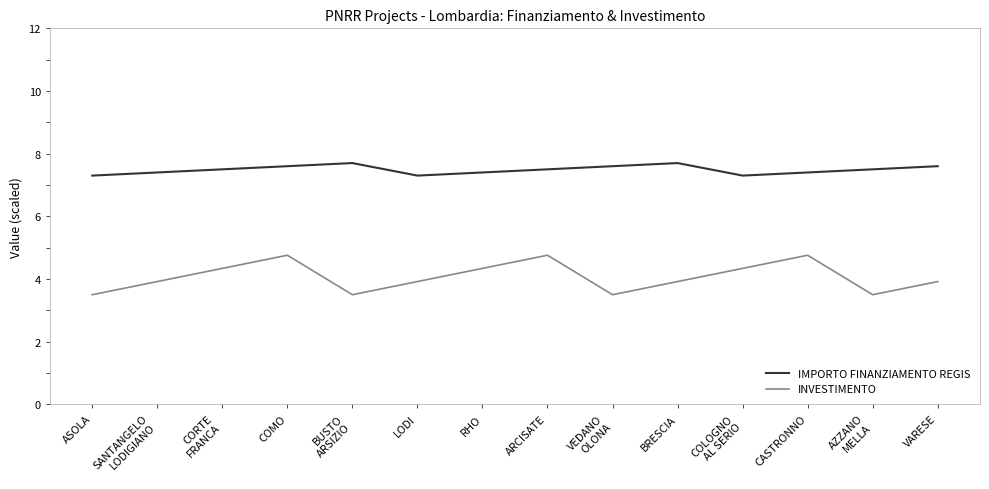

Reading right to left, transcribe all the data shown in this chart.

IMPORTO FINANZIAMENTO REGIS: 7.6	7.5	7.4	7.3	7.7	7.6	7.5	7.4	7.3	7.7	7.6	7.5	7.4	7.3
INVESTIMENTO: 3.9	3.5	4.8	4.3	3.9	3.5	4.8	4.3	3.9	3.5	4.8	4.3	3.9	3.5